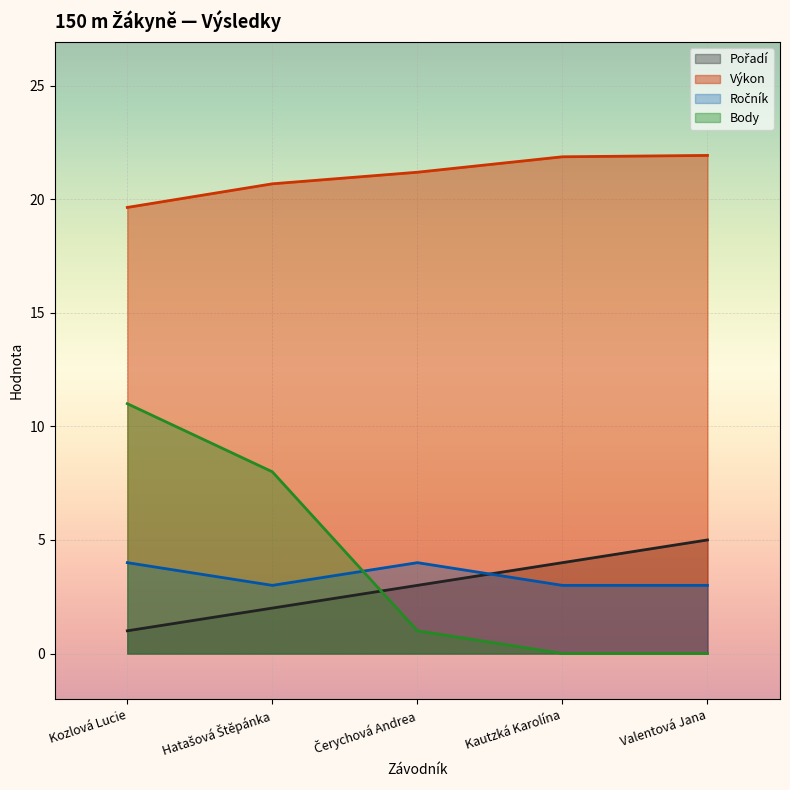

What is the sum of the Pořadí values at Hatašová Štěpánka and Kozlová Lucie?

3.0